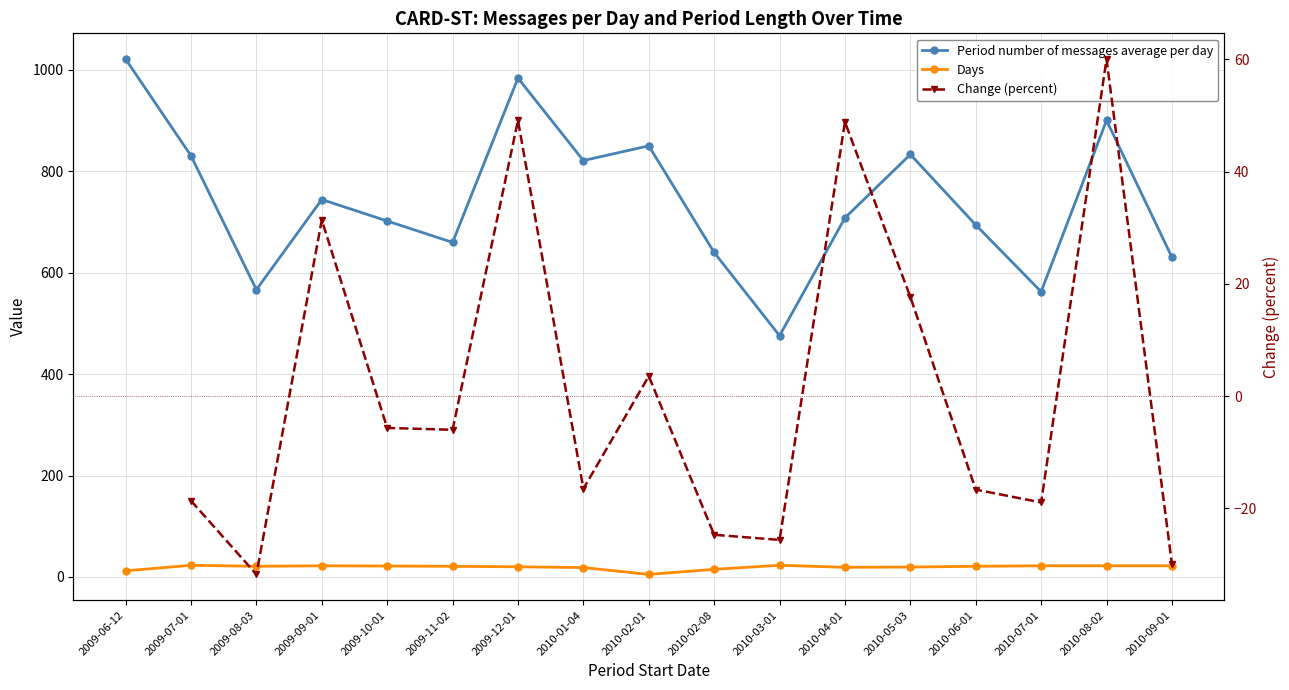

How many distinct data groups are displayed?

3